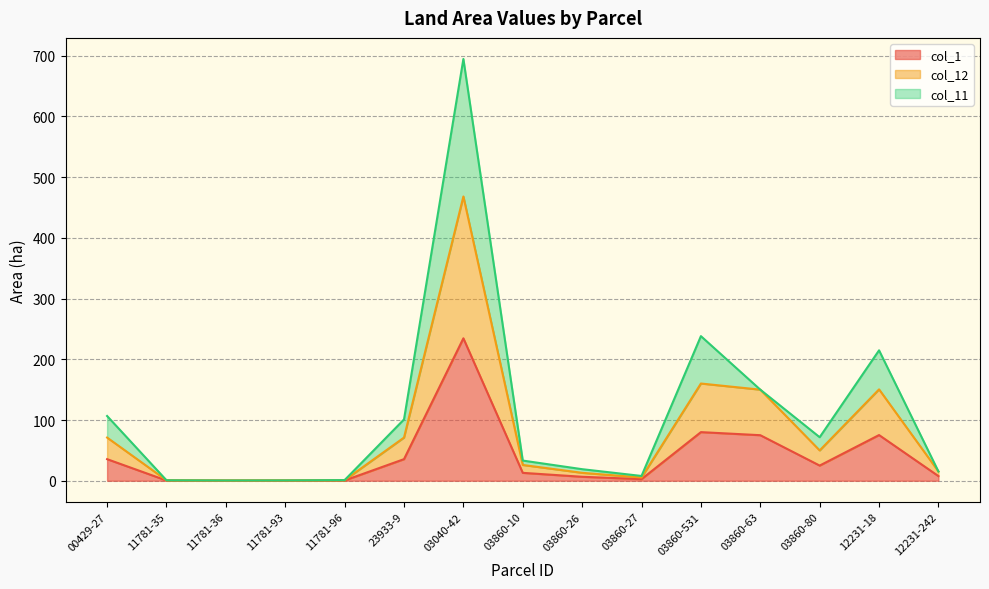

At which category is the sum across all series the highest?

03040-42